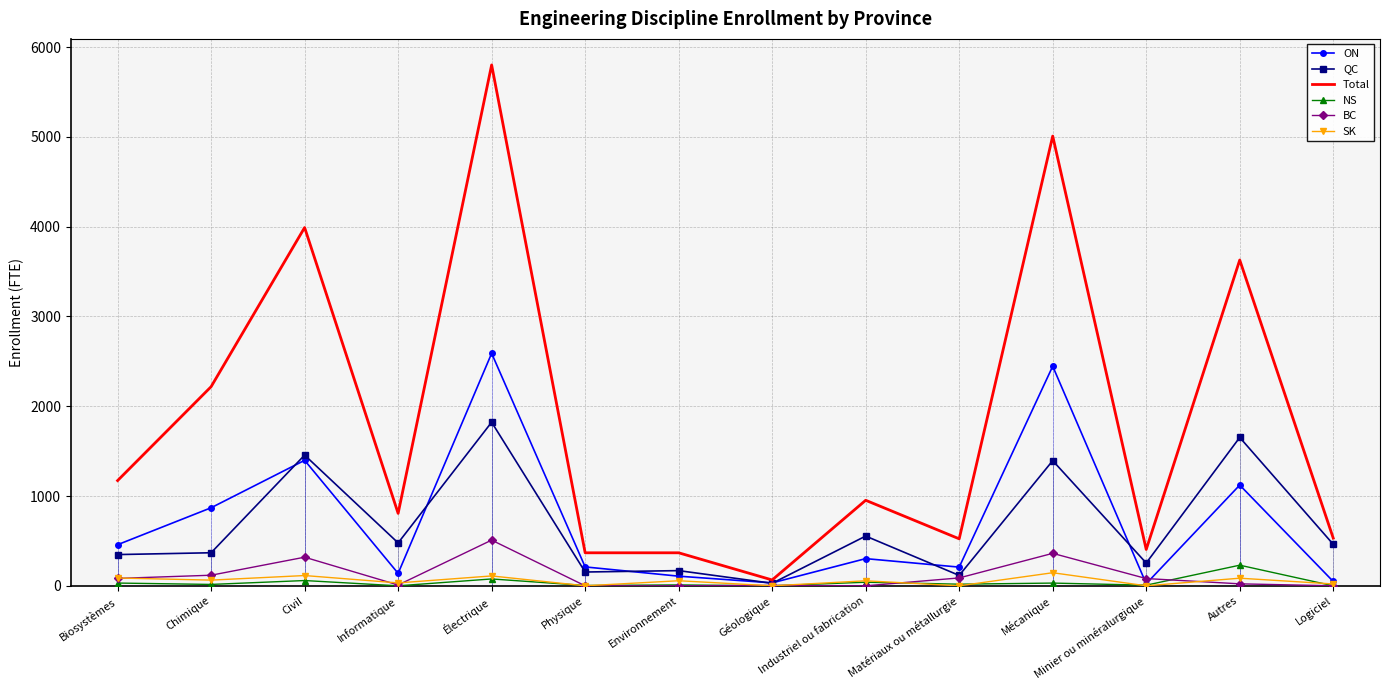

At which category is the sum across all series the highest?

Électrique